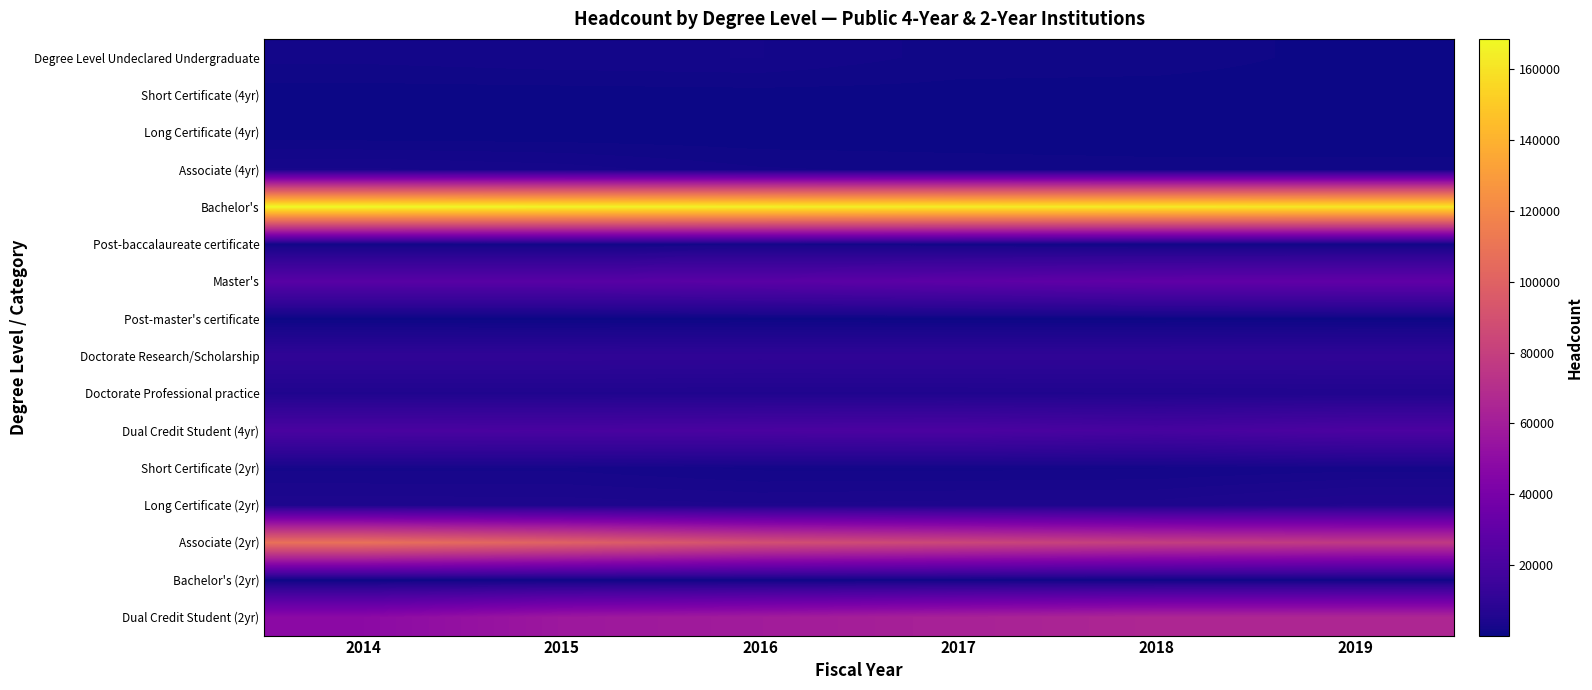

At which category is the sum across all series the highest?

2014